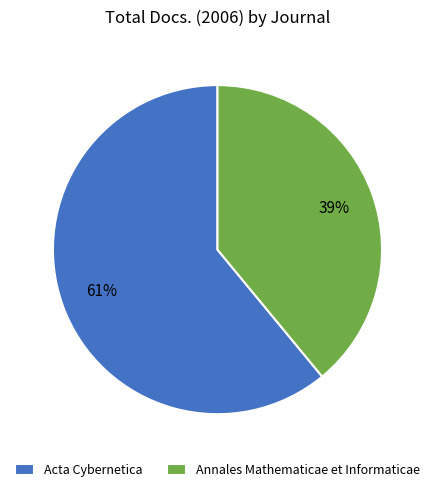

Which category has the smallest portion of the pie?

Annales Mathematicae et Informaticae